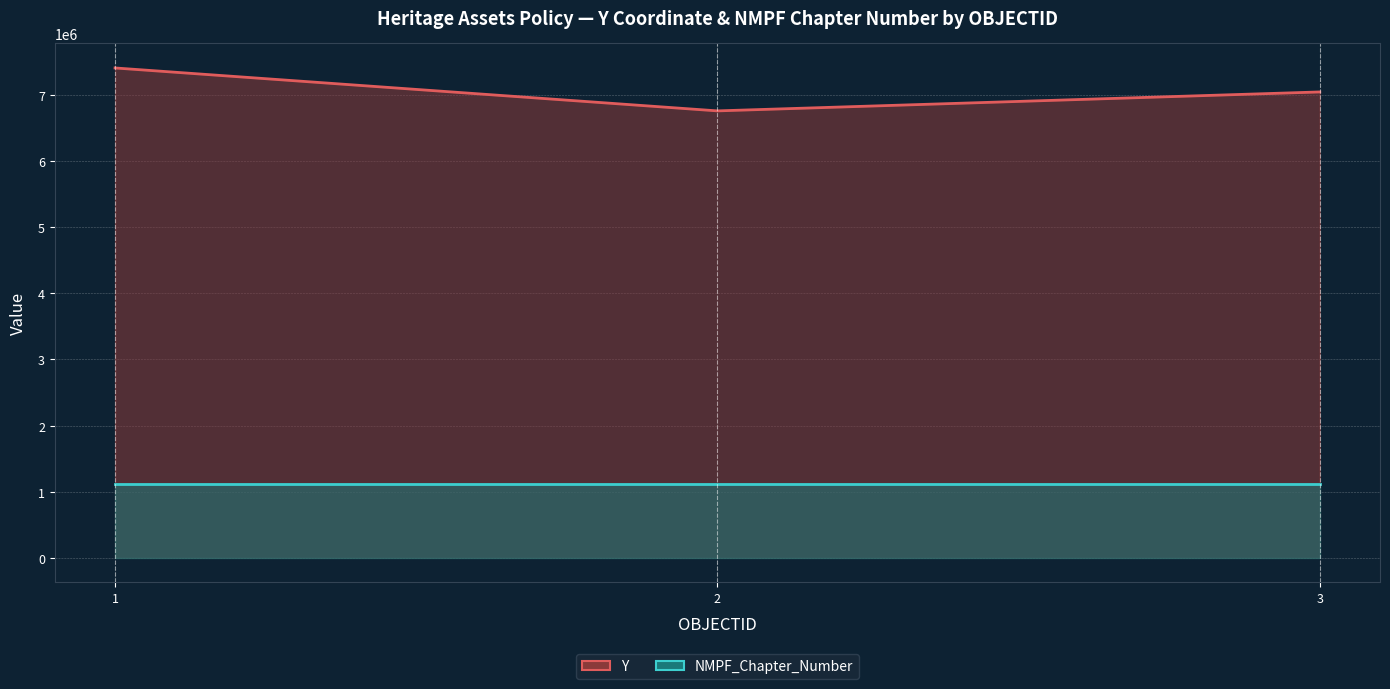

How many lines are shown in the chart?

2